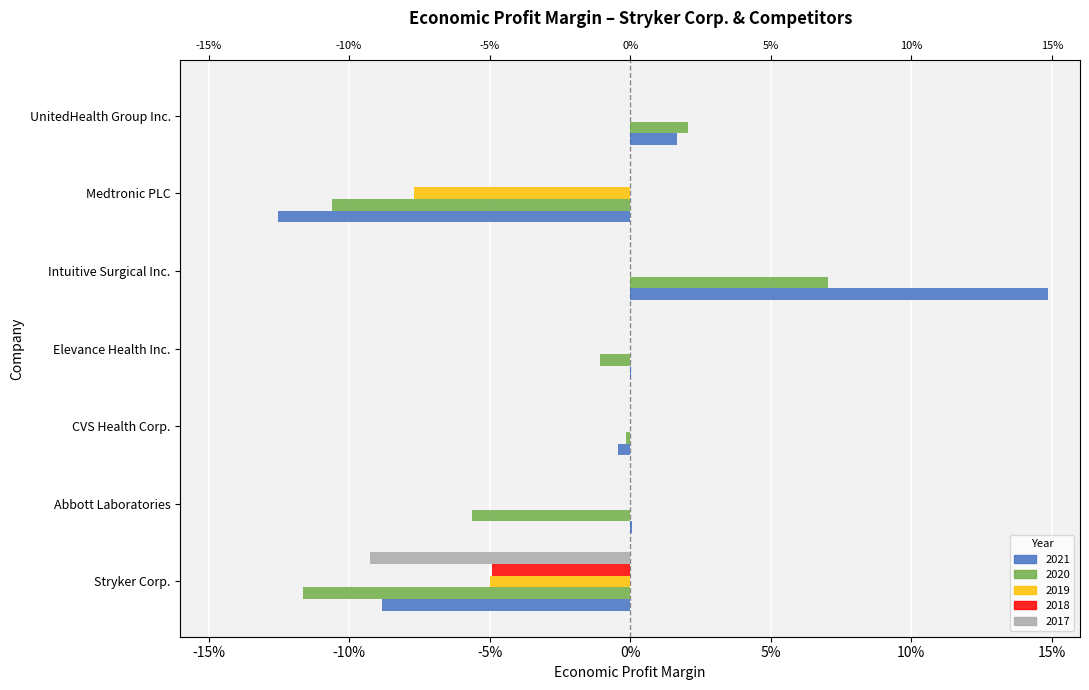

Is it true that 2018 equals -0.0 at Intuitive Surgical Inc.?

False